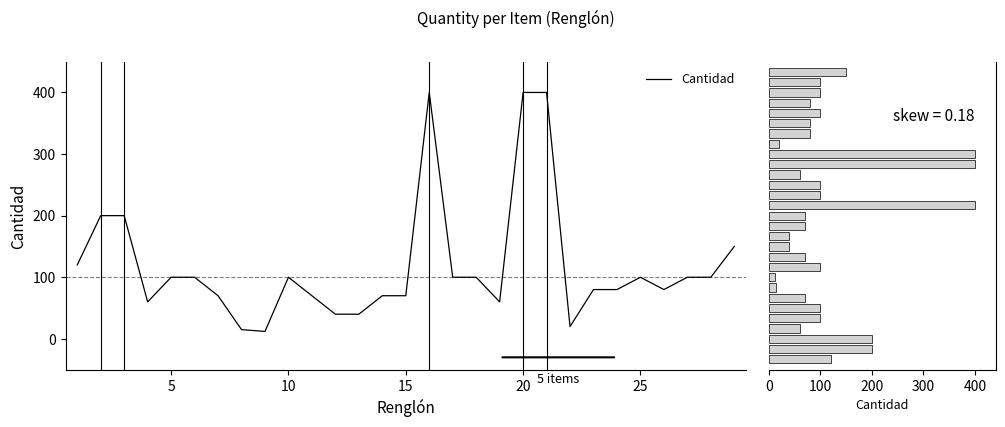

What is the smallest value displayed?

12